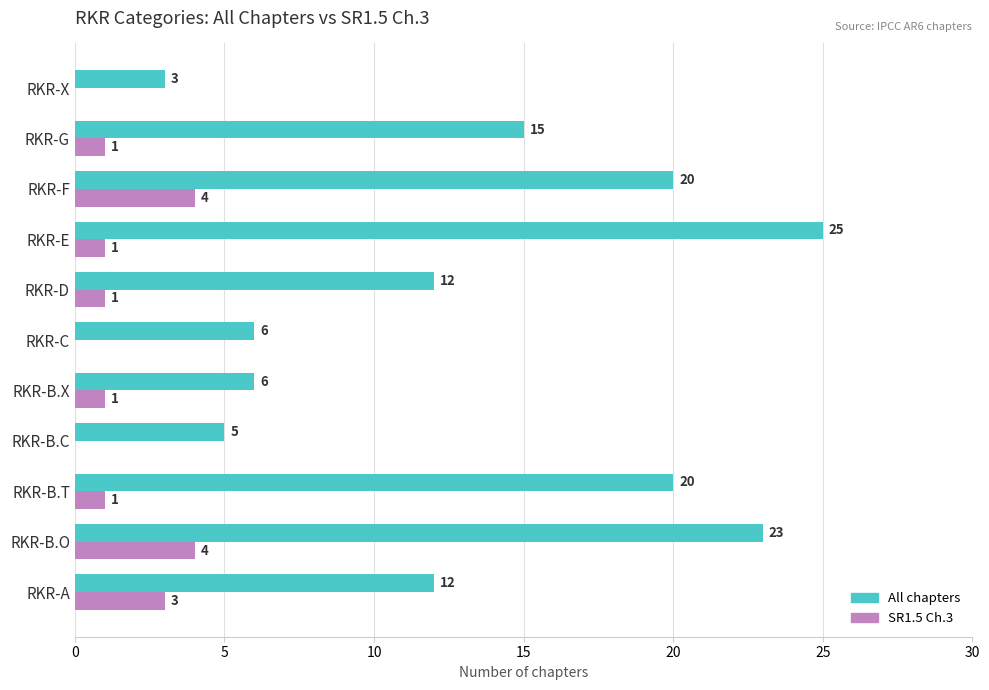

How many categories are shown in the chart?

11